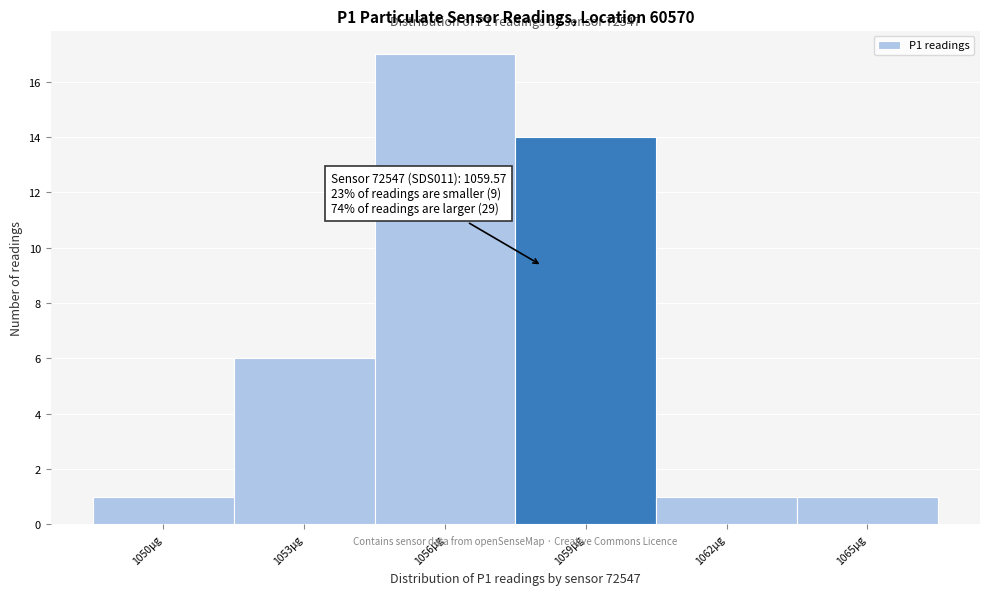

Reading right to left, transcribe all the data shown in this chart.

1065μg=1	1062μg=1	1059μg=14	1056μg=17	1053μg=6	1050μg=1